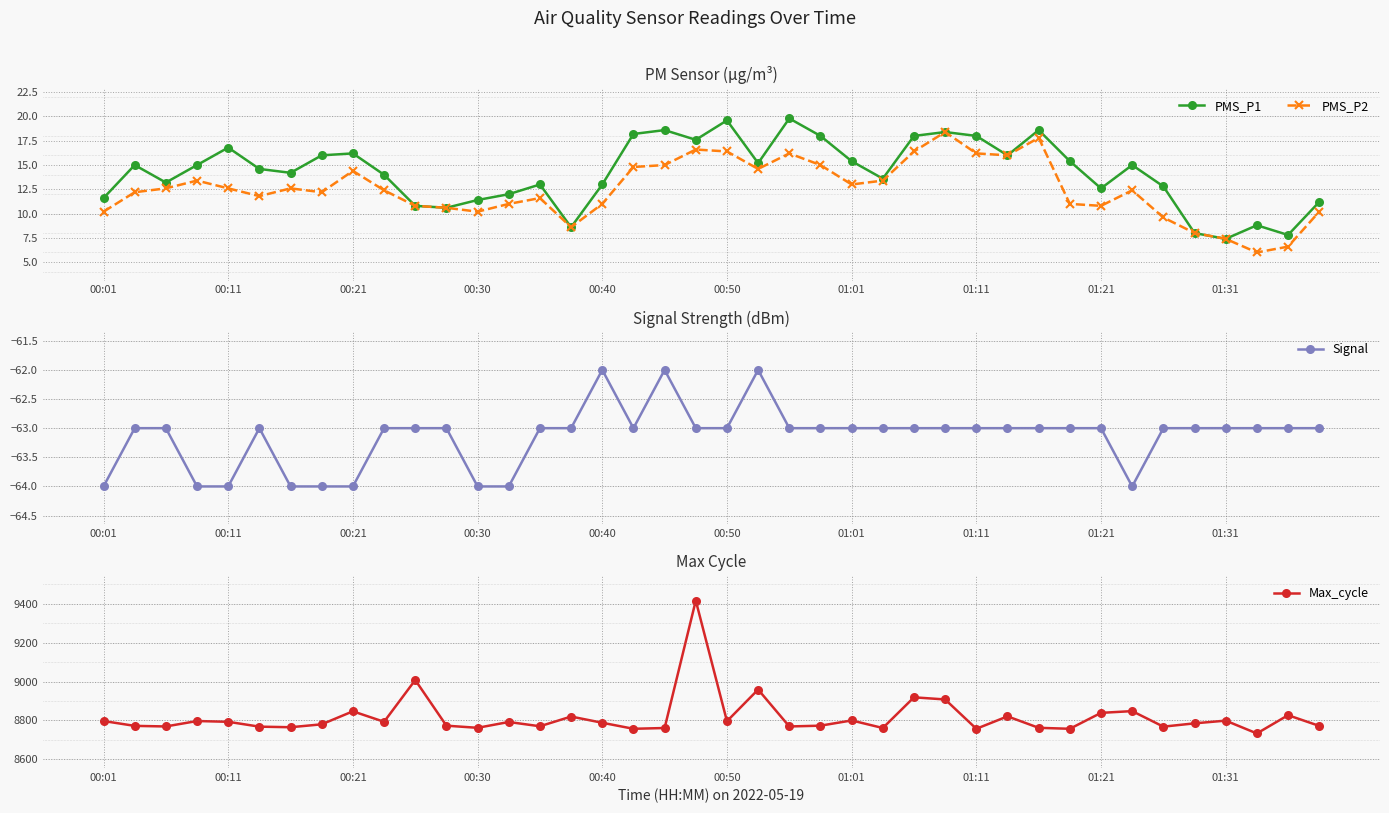

Reading left to right, list all the values displayed in this chart.

PMS_P1: 11.6	15.0	13.2	15.0	16.8	14.6	14.2	16.0	16.2	14.0	10.8	10.6	11.4	12.0	13.0	8.6	13.0	18.2	18.6	17.6	19.6	15.2	19.8	18.0	15.4	13.6	18.0	18.4	18.0	16.0	18.6	15.4	12.6	15.0	12.8	8.0	7.4	8.8	7.8	11.2
PMS_P2: 10.2	12.2	12.6	13.4	12.6	11.8	12.6	12.2	14.4	12.4	10.8	10.6	10.2	11.0	11.6	8.6	11.0	14.8	15.0	16.6	16.4	14.6	16.2	15.0	13.0	13.4	16.4	18.4	16.2	16.0	17.8	11.0	10.8	12.4	9.6	8.0	7.4	6.0	6.6	10.2
Signal: -64.0	-63.0	-63.0	-64.0	-64.0	-63.0	-64.0	-64.0	-64.0	-63.0	-63.0	-63.0	-64.0	-64.0	-63.0	-63.0	-62.0	-63.0	-62.0	-63.0	-63.0	-62.0	-63.0	-63.0	-63.0	-63.0	-63.0	-63.0	-63.0	-63.0	-63.0	-63.0	-63.0	-64.0	-63.0	-63.0	-63.0	-63.0	-63.0	-63.0
Max_cycle: 8797.0	8772.0	8769.0	8797.0	8793.0	8768.0	8765.0	8780.0	8847.0	8793.0	9008.0	8773.0	8762.0	8792.0	8770.0	8820.0	8788.0	8757.0	8761.0	9417.0	8796.0	8959.0	8769.0	8773.0	8800.0	8761.0	8919.0	8908.0	8757.0	8821.0	8762.0	8757.0	8839.0	8848.0	8768.0	8785.0	8799.0	8733.0	8827.0	8772.0